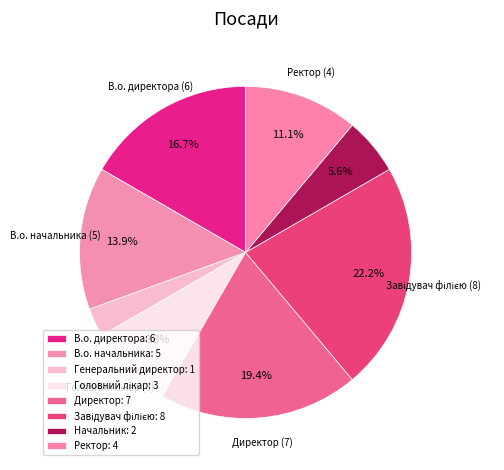

What percentage is the В.о. директора slice, to the nearest percent?

17%